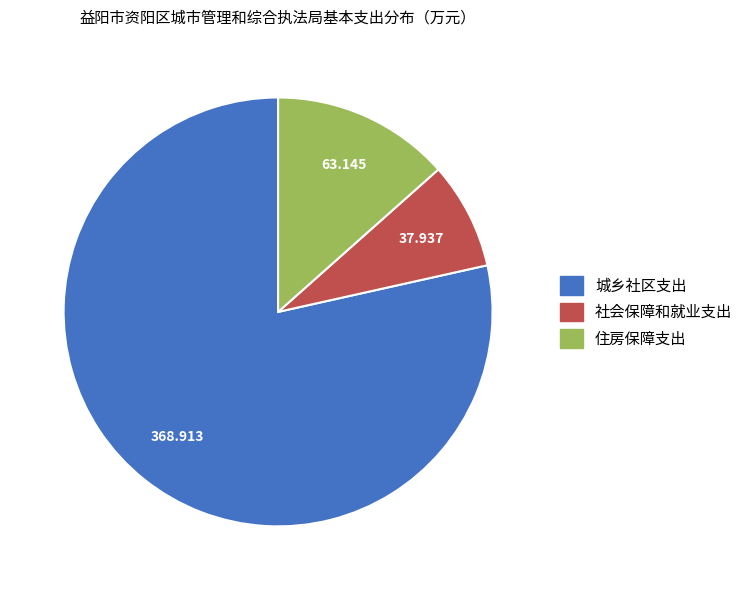

Is there any slice that represents more than half of the pie?

Yes